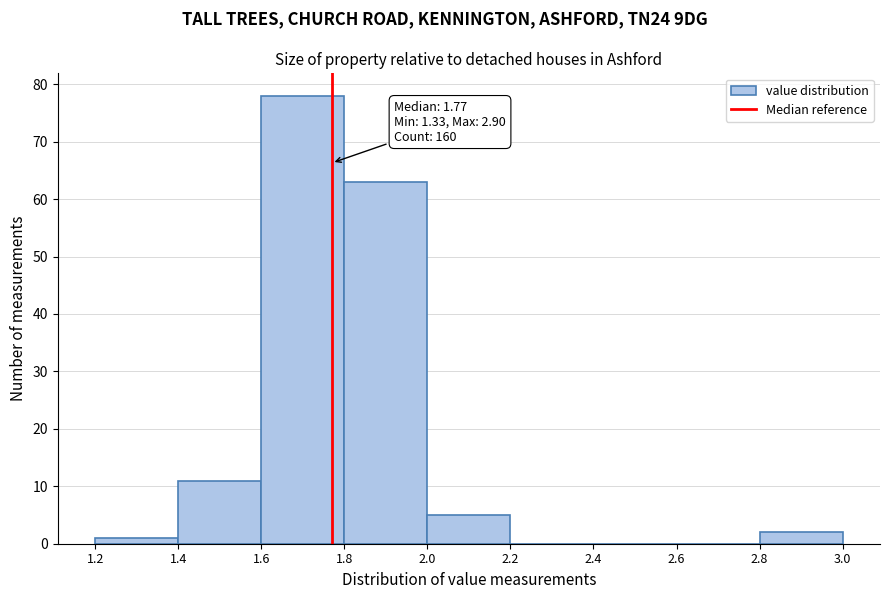

Which range on the x-axis has the tallest bar?

1.6 to 1.8